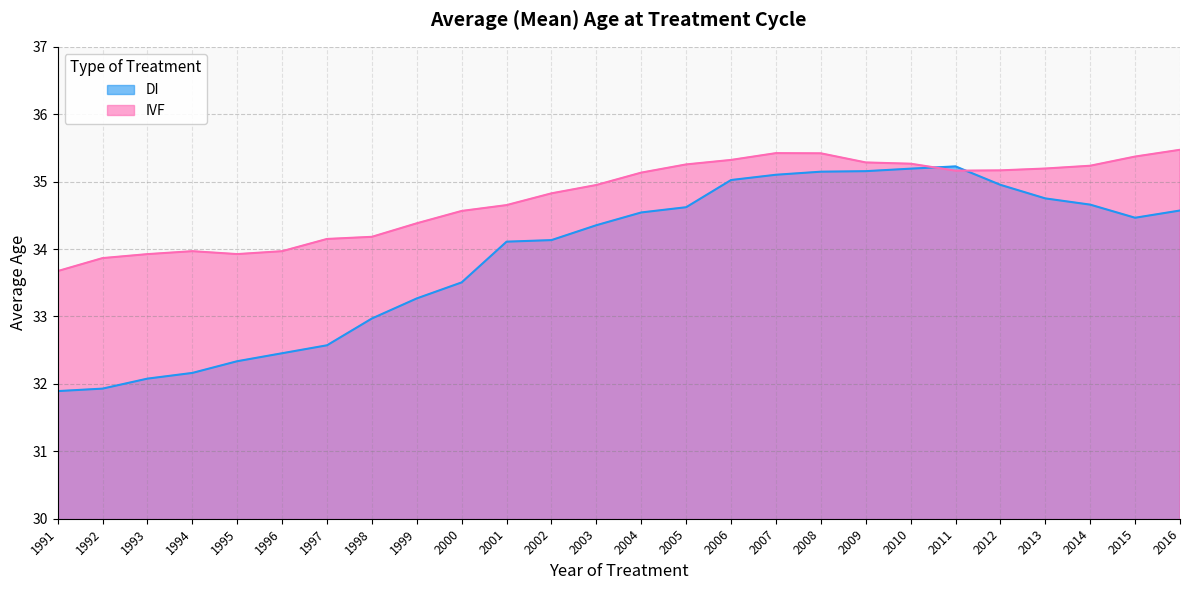

Where is IVF nearest to the value 34?

1994